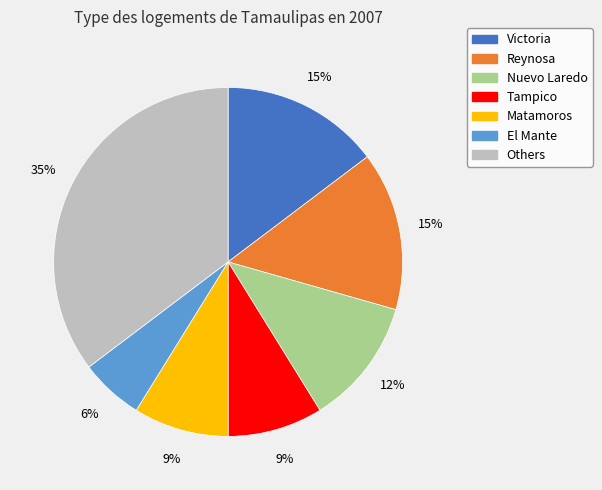

Which category has the smallest portion of the pie?

El Mante